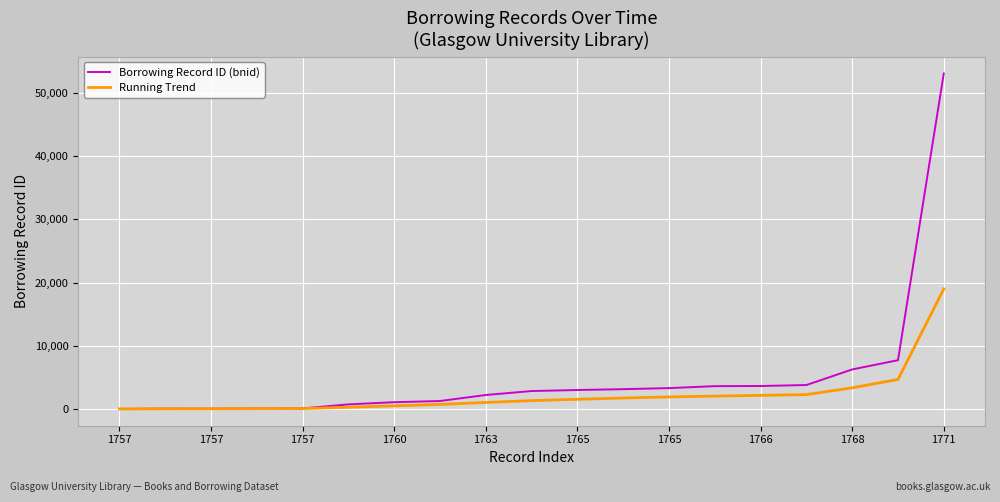

Which series has the widest spread of values?

Borrowing Record ID (bnid)